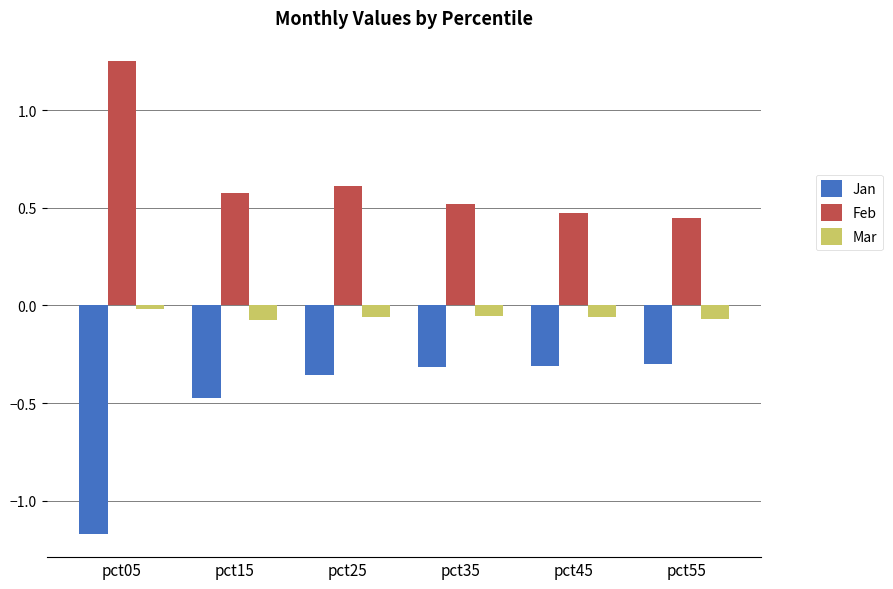

How many bars are there in each group?

3